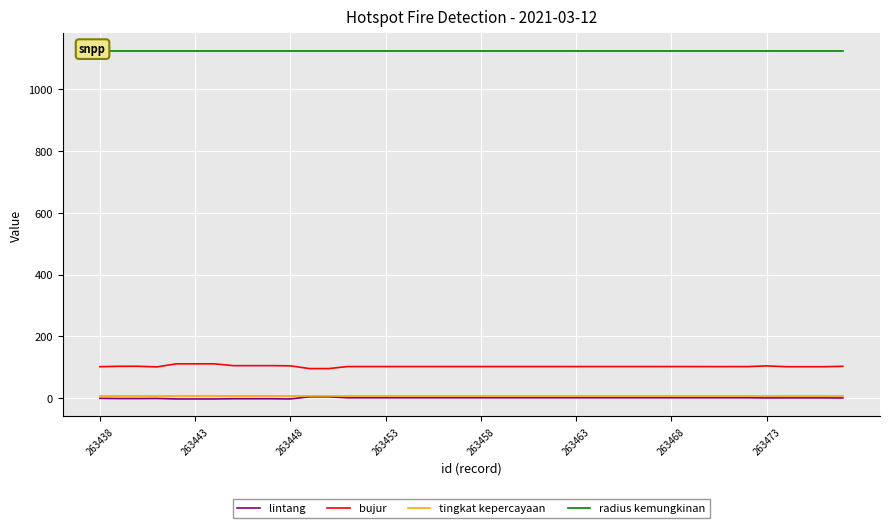

True or false: radius kemungkinan has more than 1 interior local peaks.

False